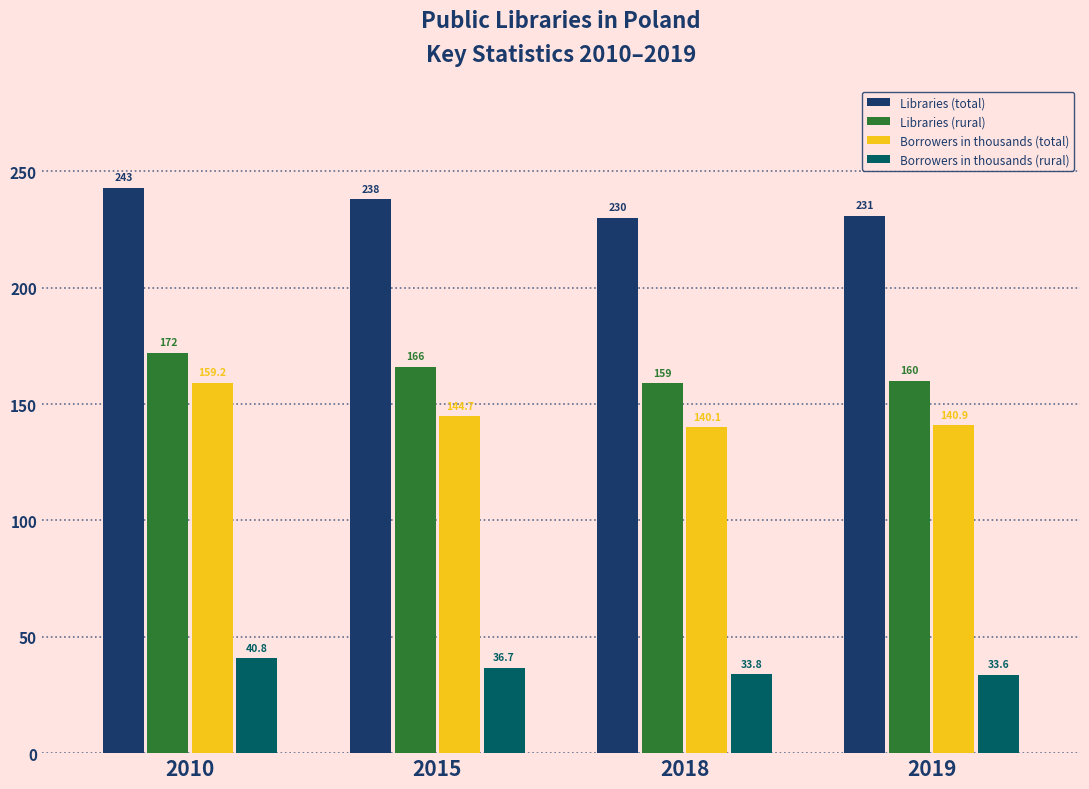

Reading left to right, what are all the values shown in this chart?

Libraries (total): 2010=243.0	2015=238.0	2018=230.0	2019=231.0
Libraries (rural): 2010=172.0	2015=166.0	2018=159.0	2019=160.0
Borrowers in thousands (total): 2010=159.2	2015=144.7	2018=140.1	2019=140.9
Borrowers in thousands (rural): 2010=40.8	2015=36.7	2018=33.8	2019=33.6